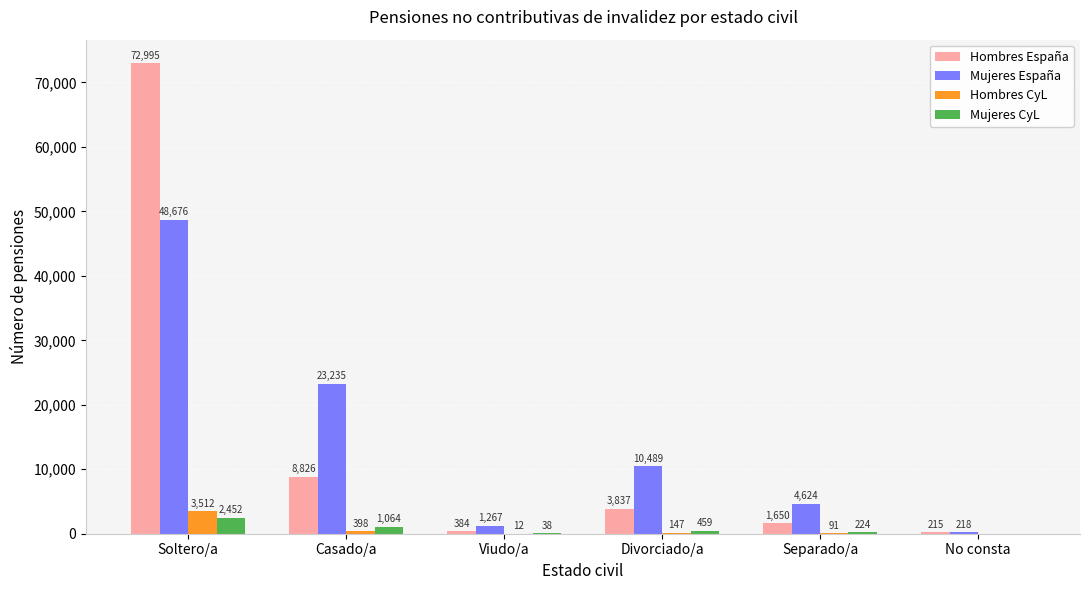

Which series changed the most between Soltero/a and Viudo/a?

Hombres España